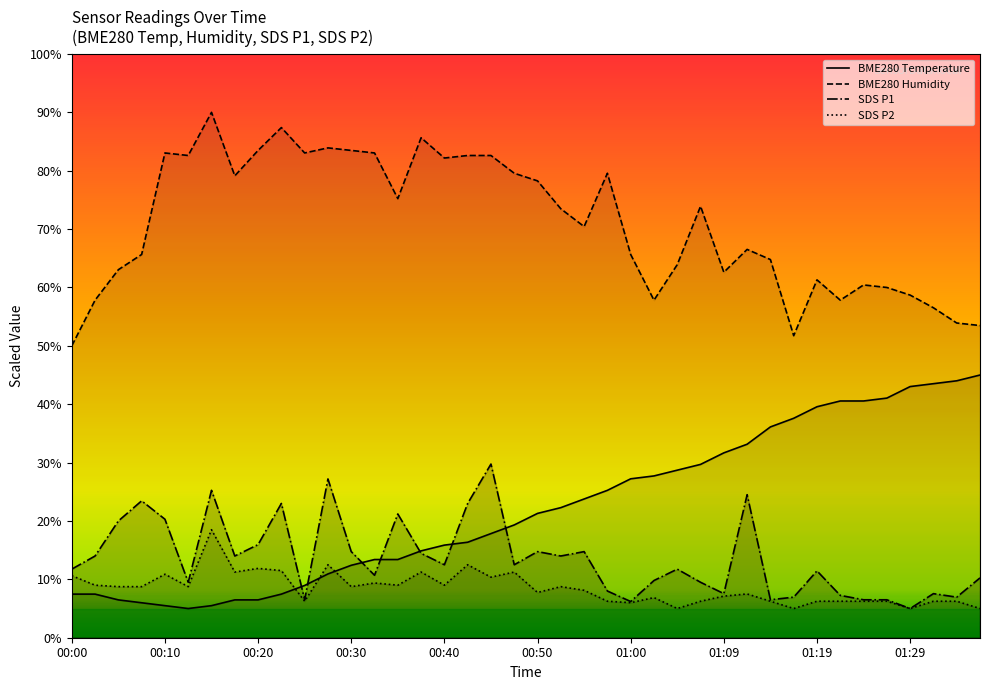

Count the number of data series in this chart.

4